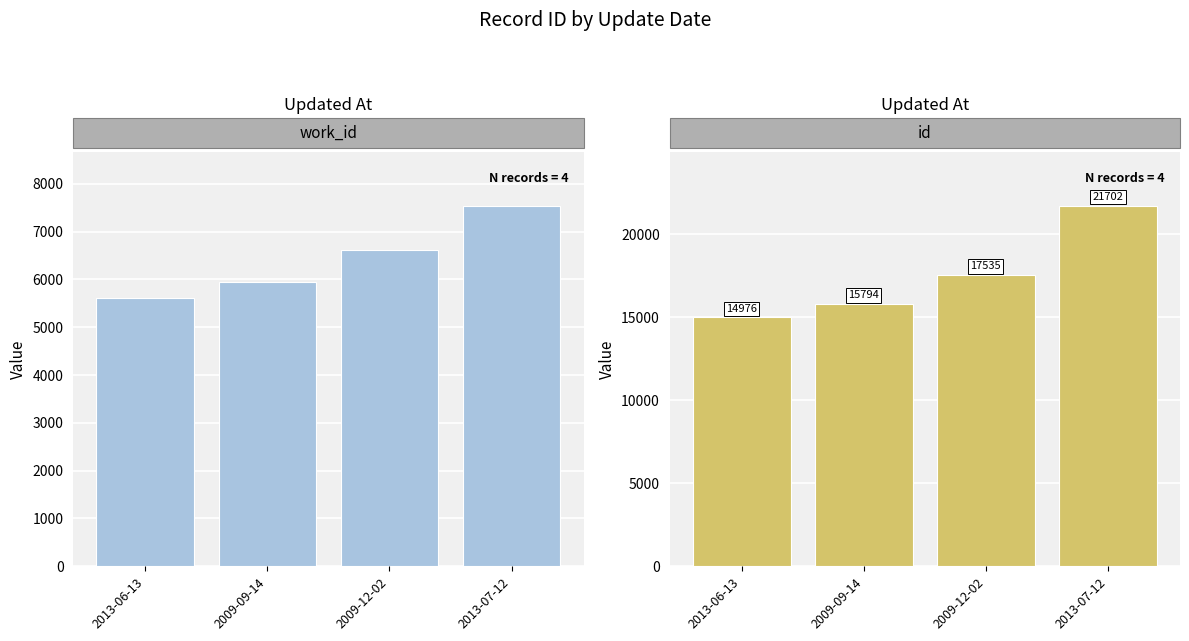

What is the difference between the maximum and minimum values in the work_id series?

1938